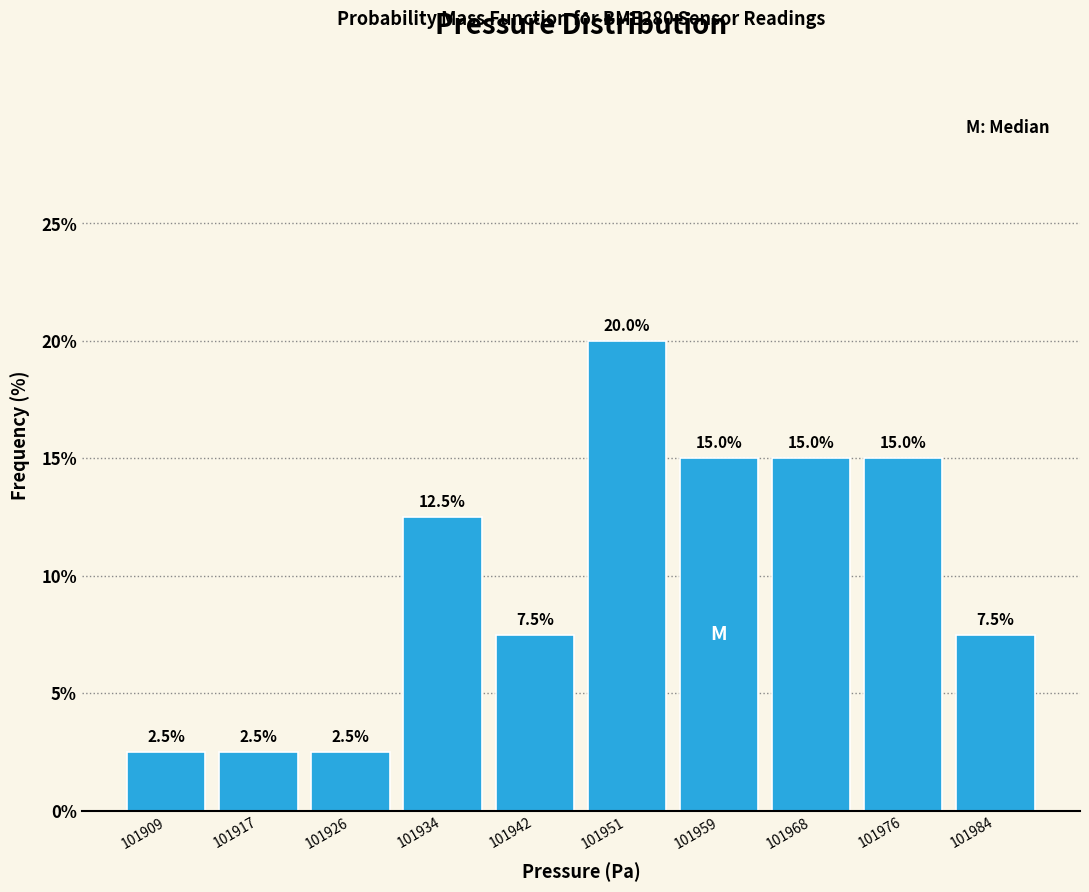

How tall is the bar that spans 101922 to 101930 on the x-axis? The bar edges are not printed on the chart, so give them approximately, as read against the axis.

2.5